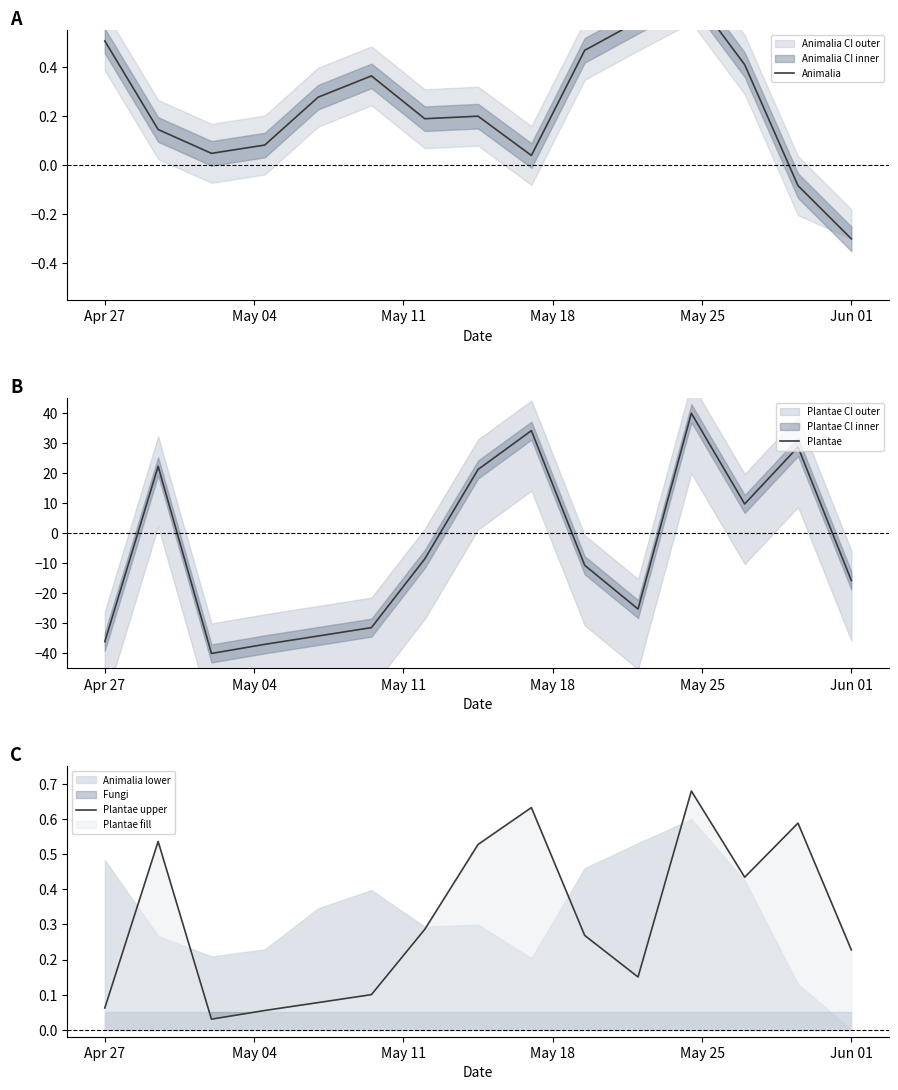

The Animalia series shows 0.5 at Apr 27. True or false?

True